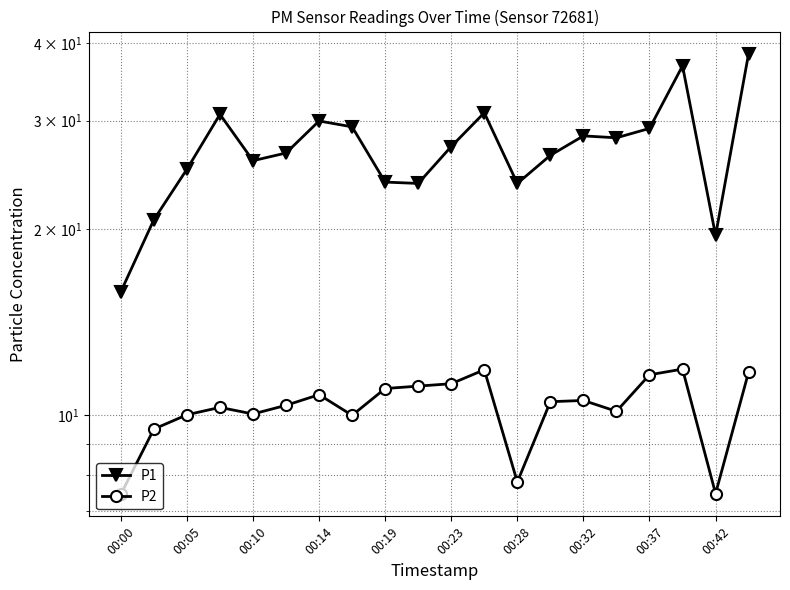

True or false: P1 has more than 2 points higher than both neighbors.

True